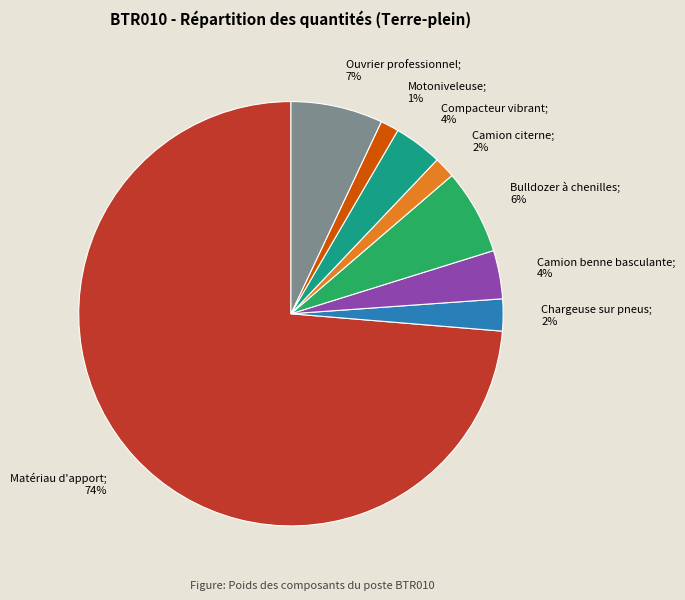

Count the number of slices in the pie.

8